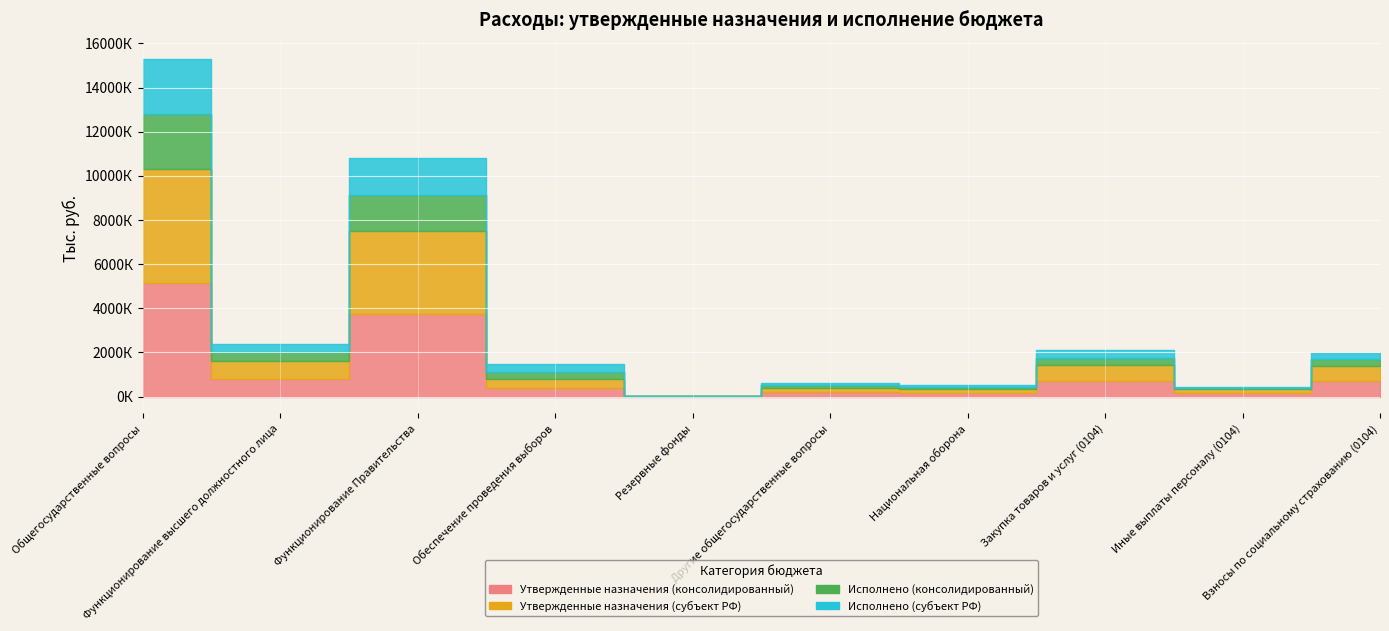

Where does the Утвержденные назначения (субъект РФ) series first go above 696600?

Общегосударственные вопросы